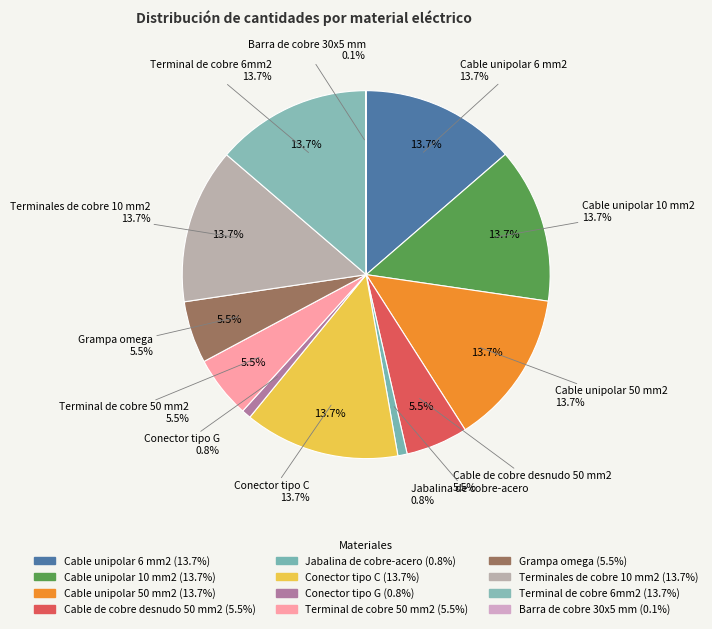

To the nearest percent, what percentage of the pie is Grampa omega?

5%